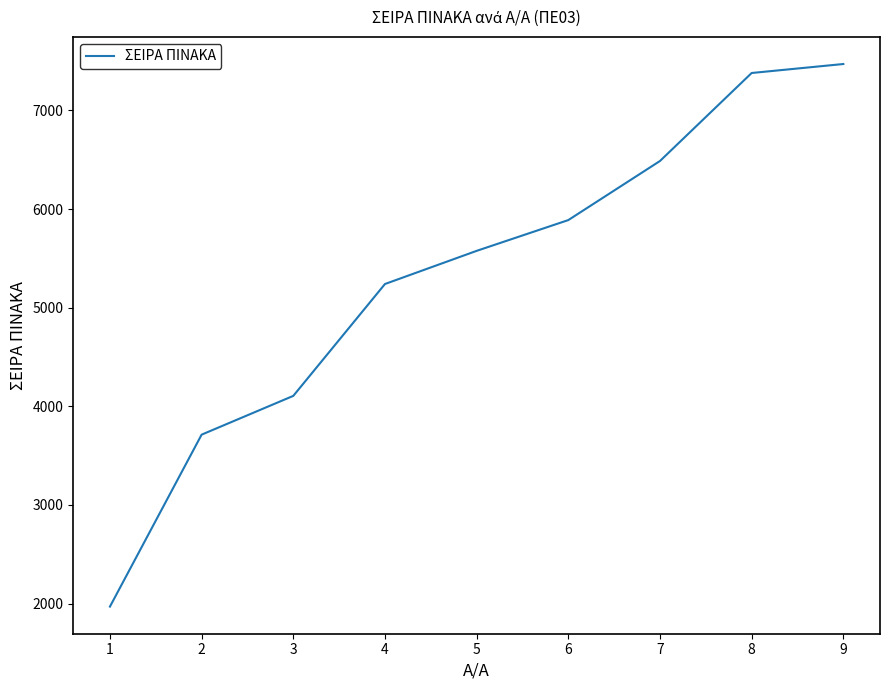

Count the number of categories in the chart.

9